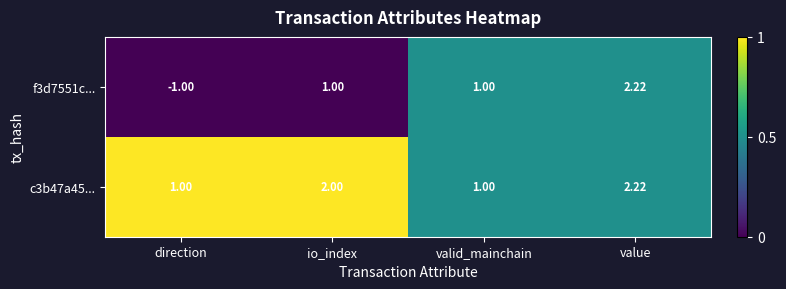

At which category does the chart reach its minimum across all series?

direction